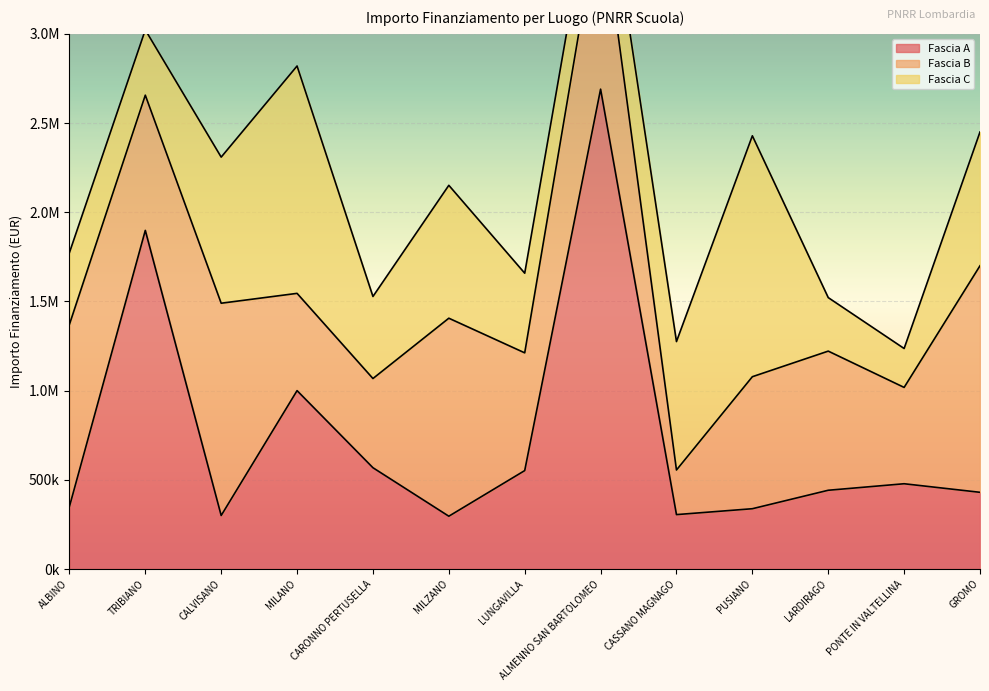

True or false: Fascia C has a value of 1025632.8 at GROMO.

False